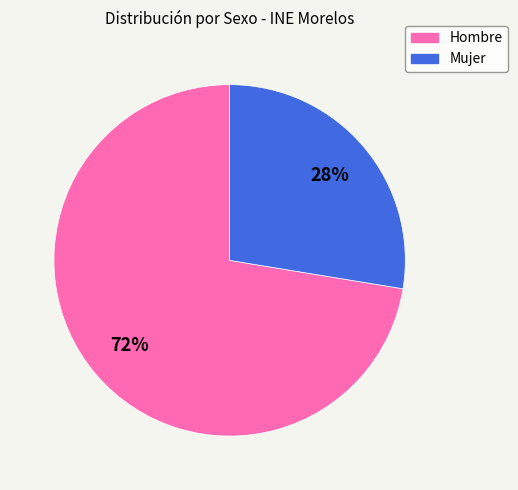

Is it true that Mujer is 28% of the pie?

True